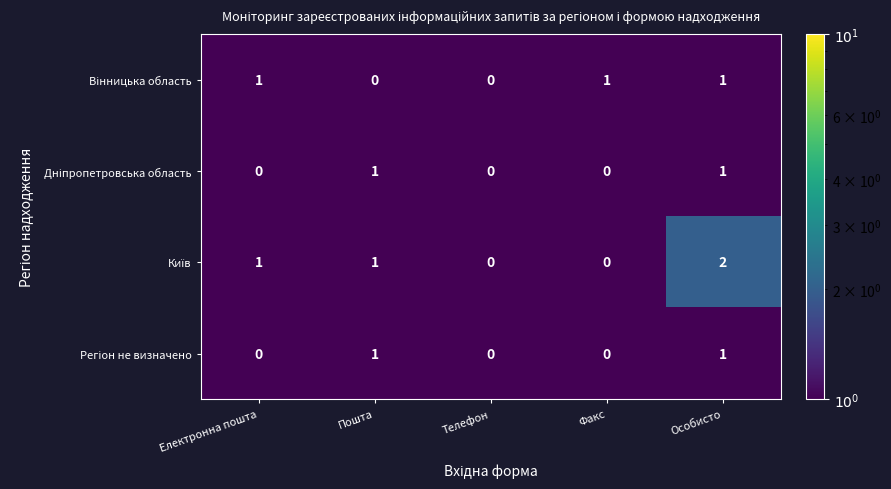

Which label corresponds to the largest value in the chart?

Особисто